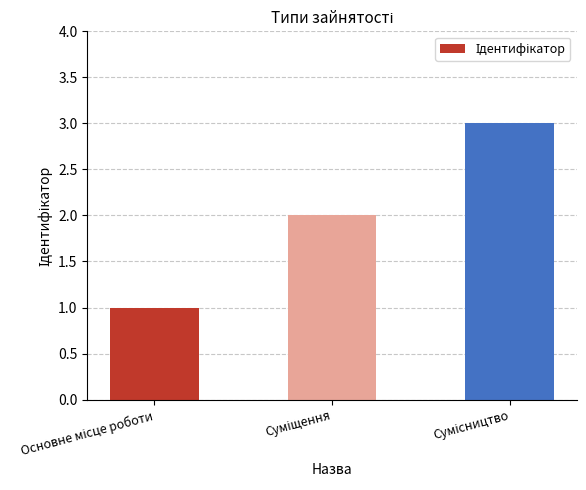

What is the value of the 1st bar from the left?

1